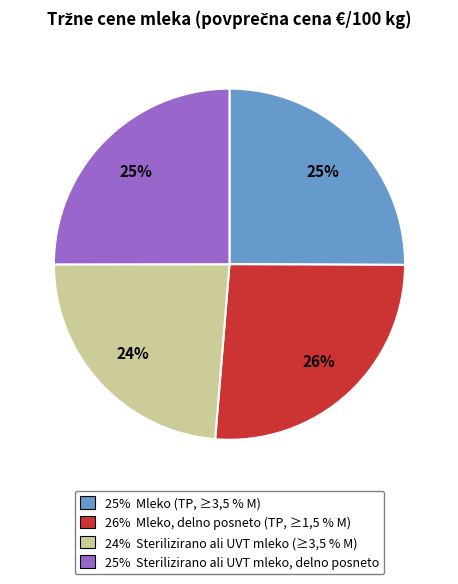

How many slices are in this pie chart?

4